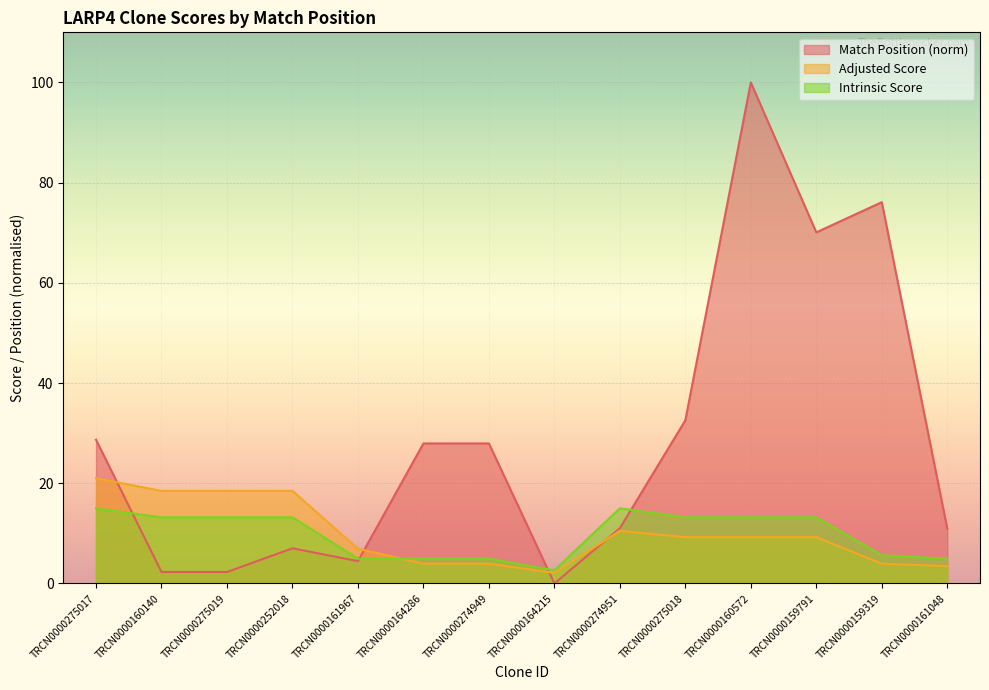

What position from the left is TRCN0000161967?

5